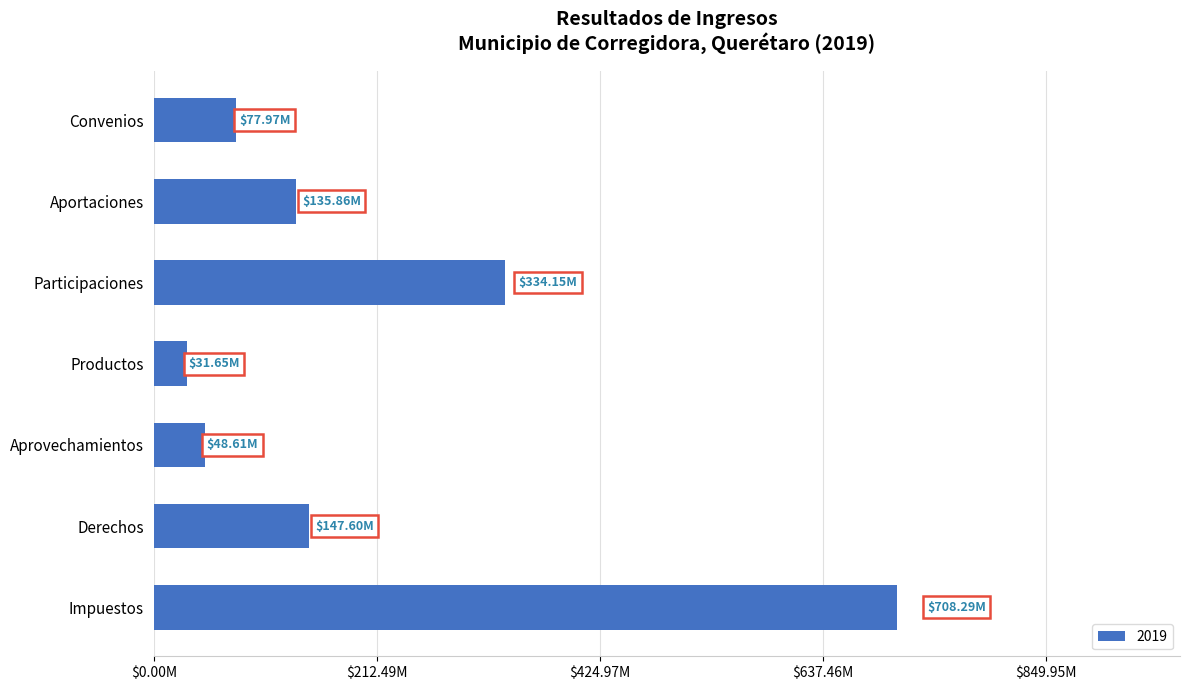

Does the chart contain any negative values?

No